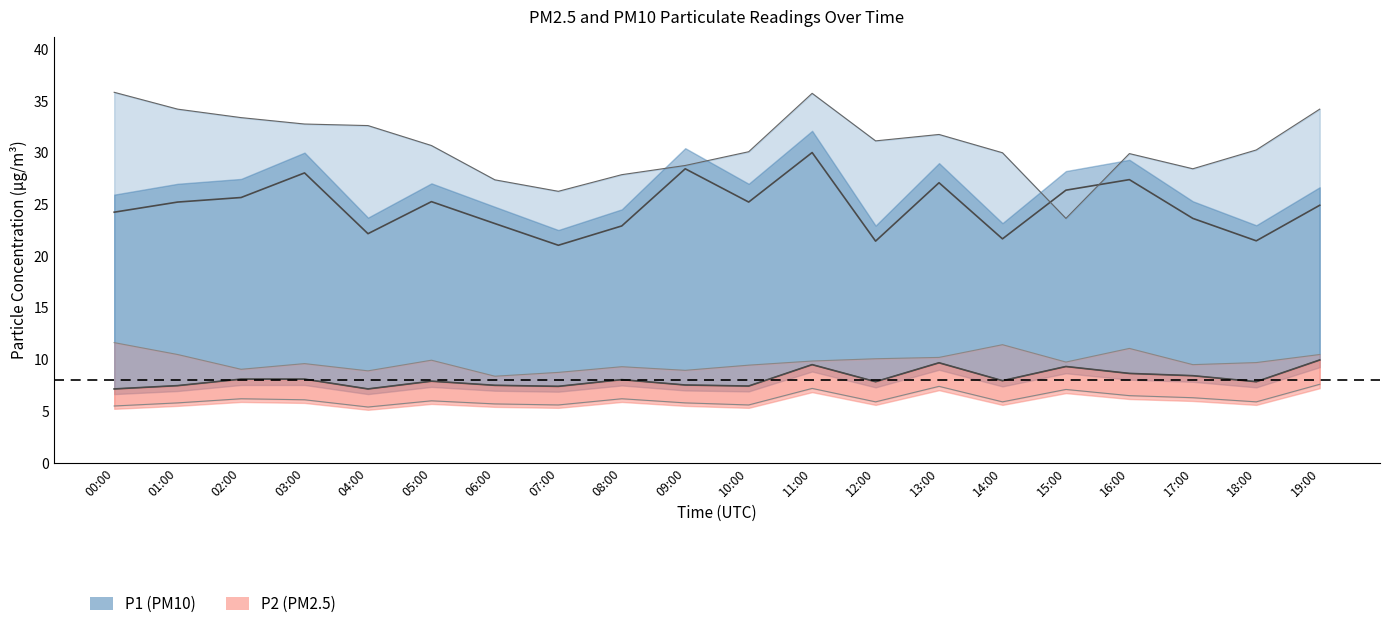

True or false: P1_lower and P2 cross at least once.

False